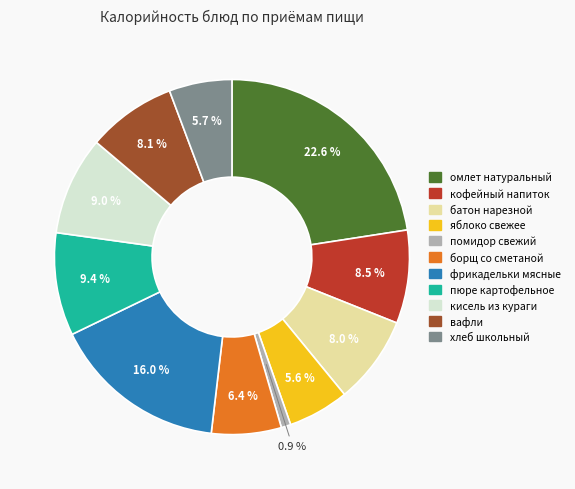

Which slice is the smallest?

помидор свежий